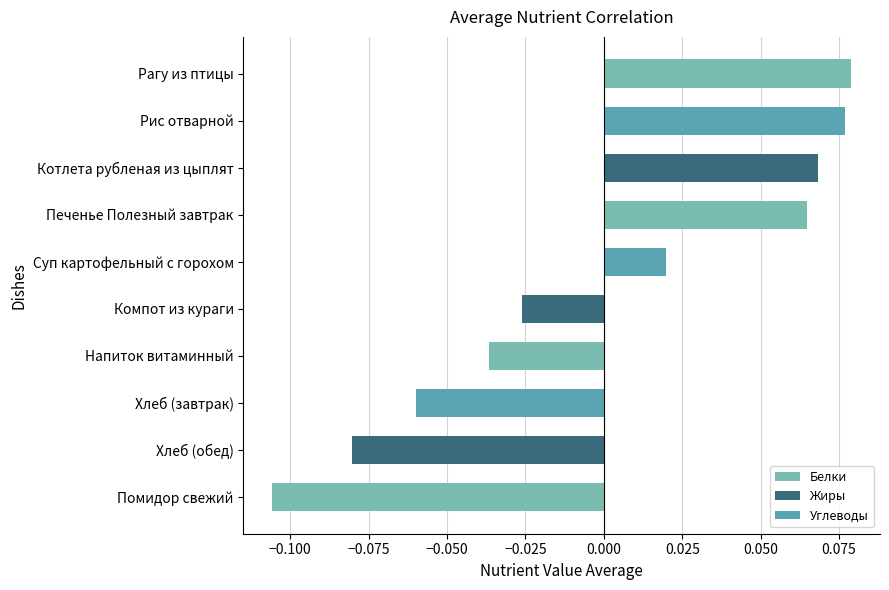

Where is the data nearest to the value 0?

Суп картофельный с горохом